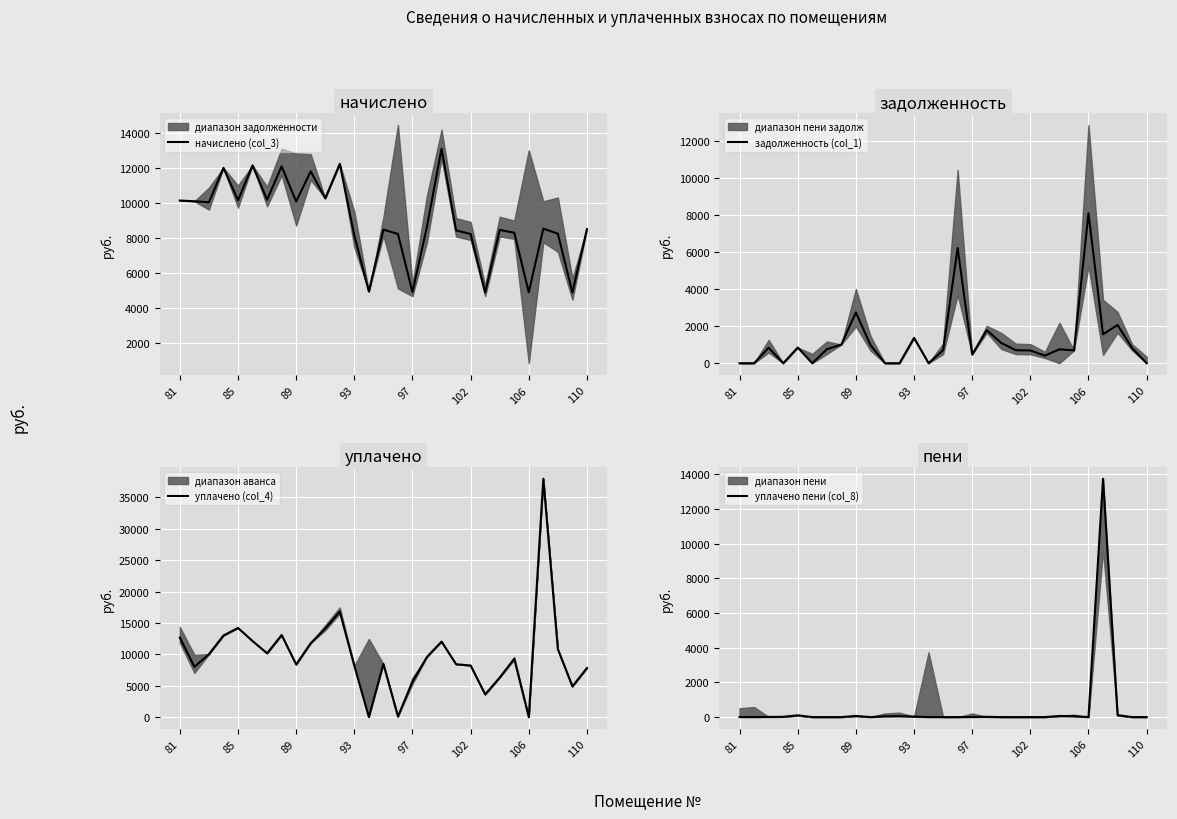

What is the lowest value of the начислено (col_3) series?

4908.4